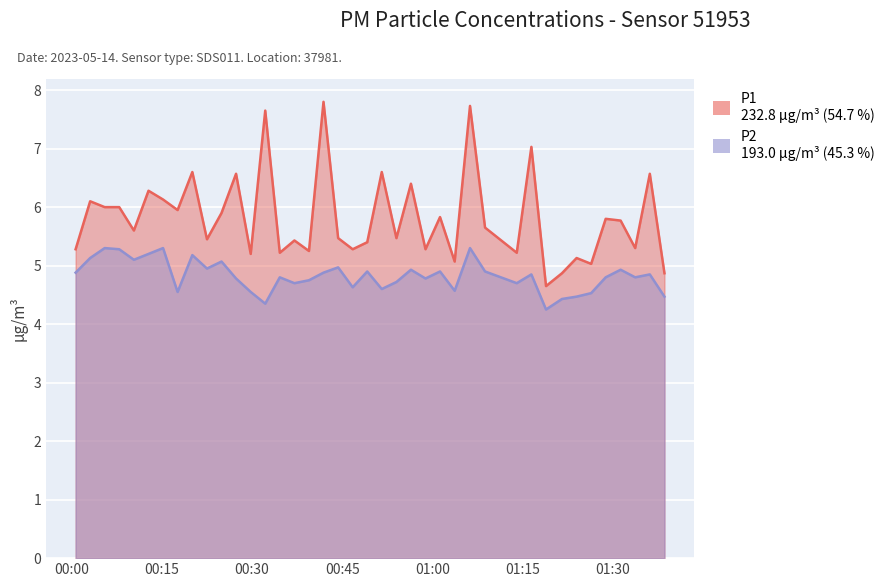

At which category does the chart reach its minimum across all series?

2023-05-14T01:18:53